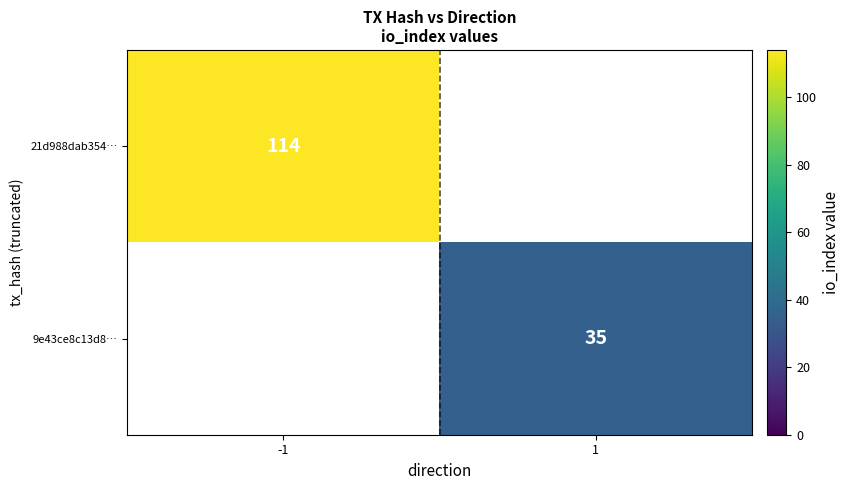

Is it true that 9e43ce8c13d8… equals 35 at 1?

True